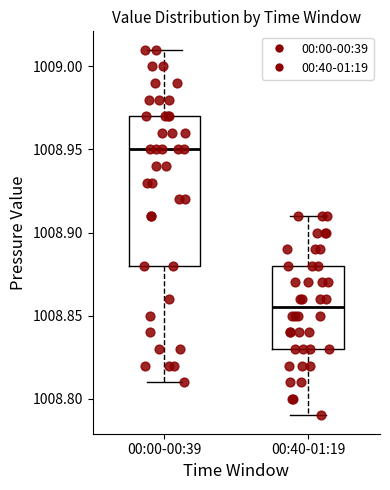

Reading left to right, read every box against the y-axis: the position of its median line, the range the box covers, and the ends of its whiskers. The values are not printed on the chart, so give them approximately, as read against the axis.

00:00-00:39: median 1008.950, box 1008.880 to 1008.970, whiskers 1008.810 to 1009.010
00:40-01:19: median 1008.855, box 1008.830 to 1008.880, whiskers 1008.790 to 1008.910